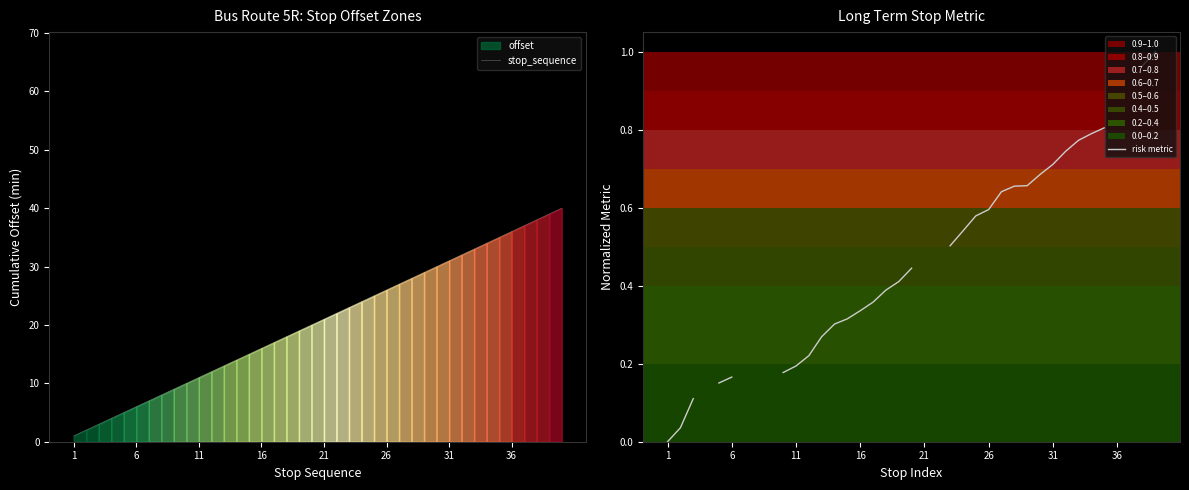

True or false: stop_sequence and risk metric intersect in this chart.

False